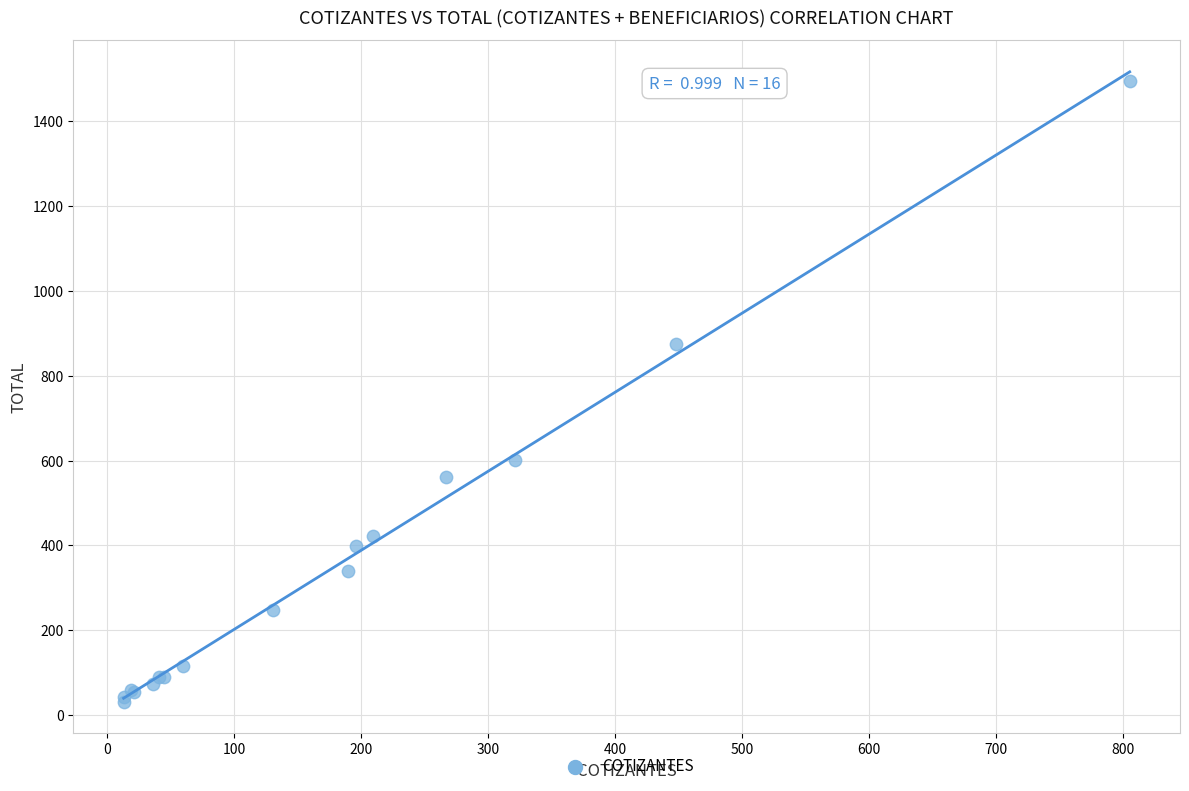

What Y value in the scatter plot is closest to 763?

874